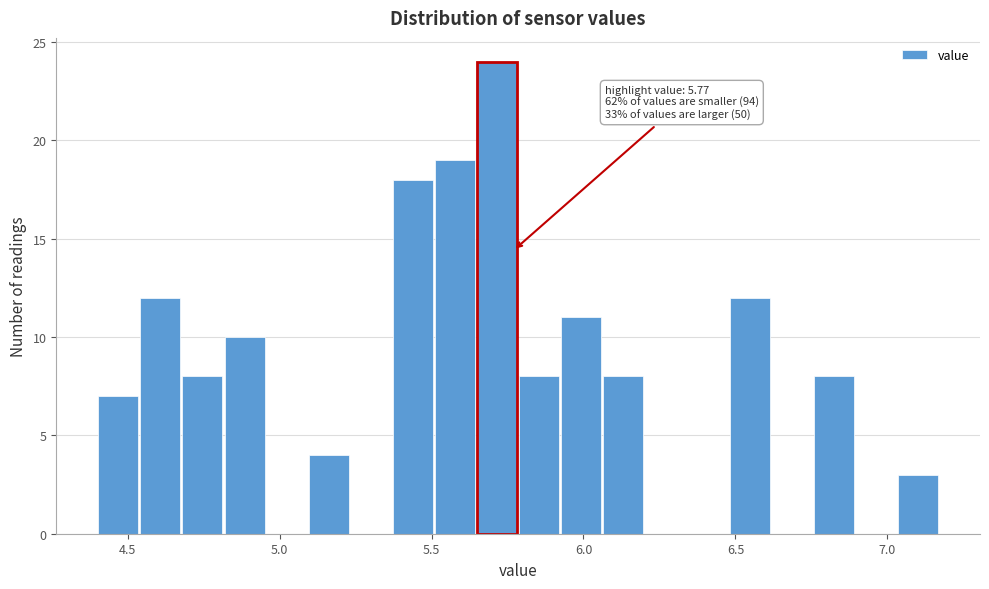

Read against the x-axis, roughly where is the centre of the tallest bar?

5.70